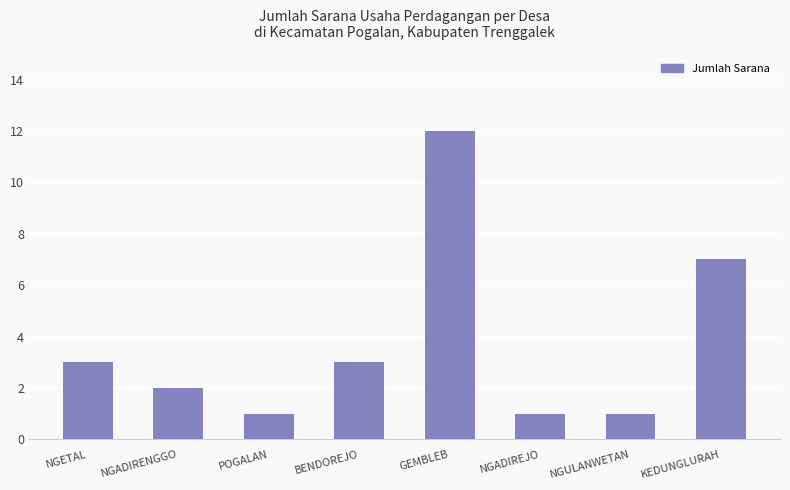

At which category does the chart reach its peak across all series?

GEMBLEB